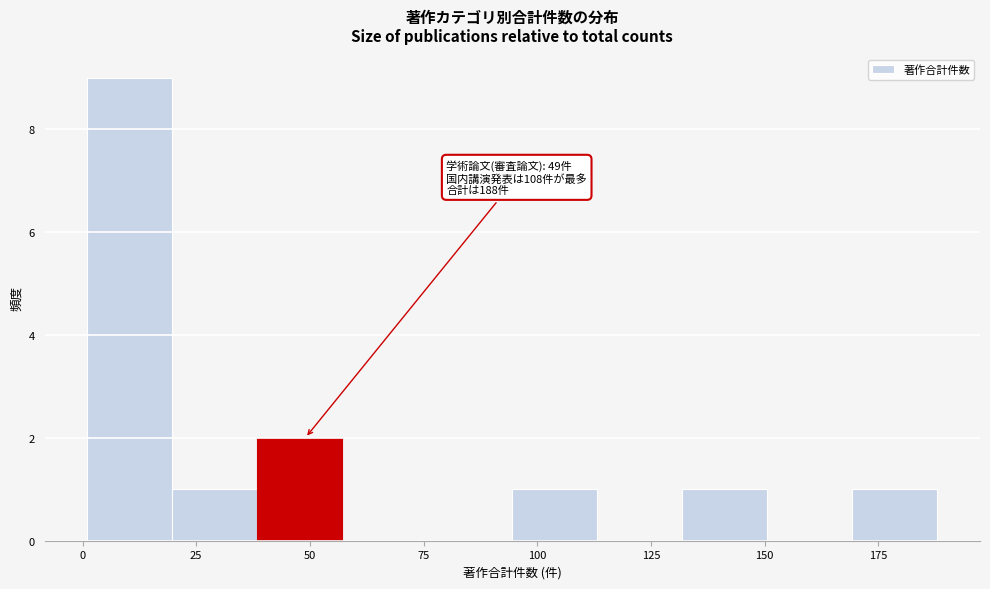

Read against the x-axis, roughly where is the centre of the tallest bar?

10